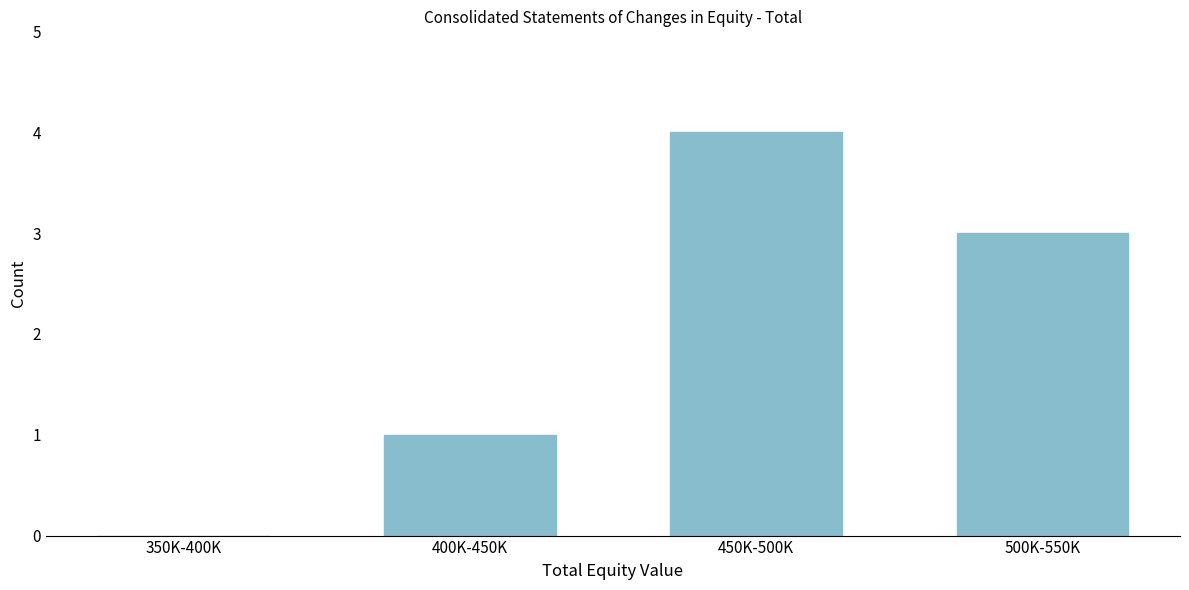

Reading left to right, list all the values displayed in this chart.

350K-400K=0	400K-450K=1	450K-500K=4	500K-550K=3